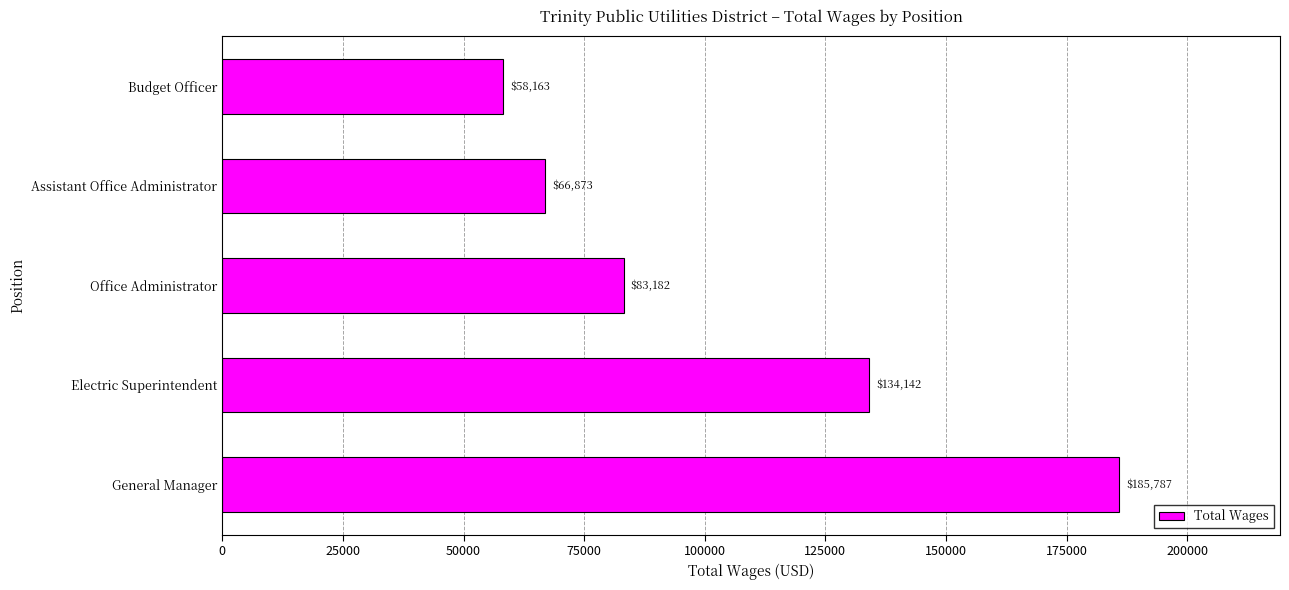

Rank the categories by value from lowest to highest.

Budget Officer, Assistant Office Administrator, Office Administrator, Electric Superintendent, General Manager